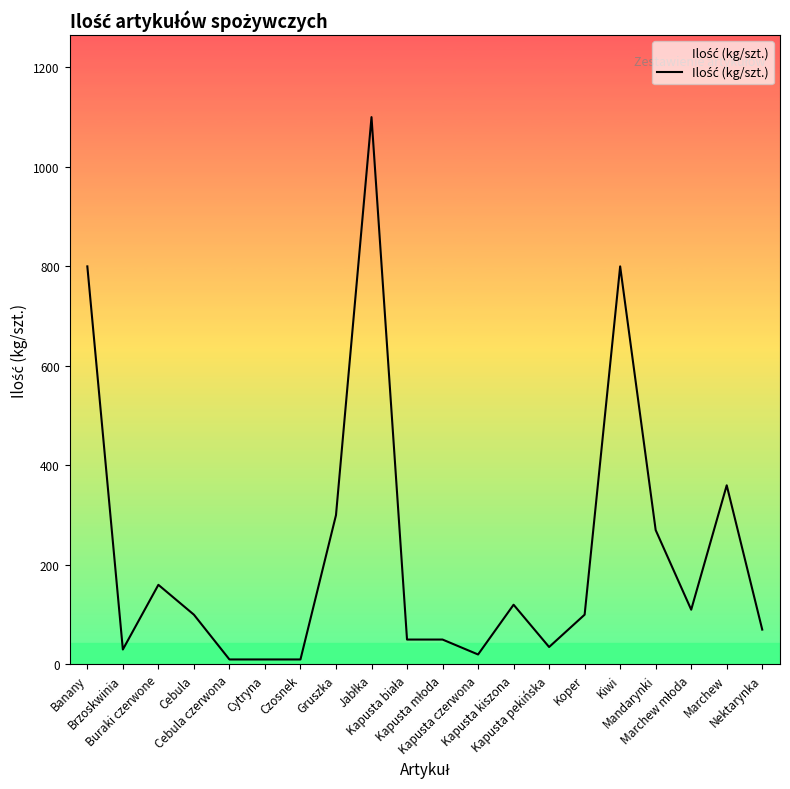

Does the chart display data point markers on the line(s)?

No